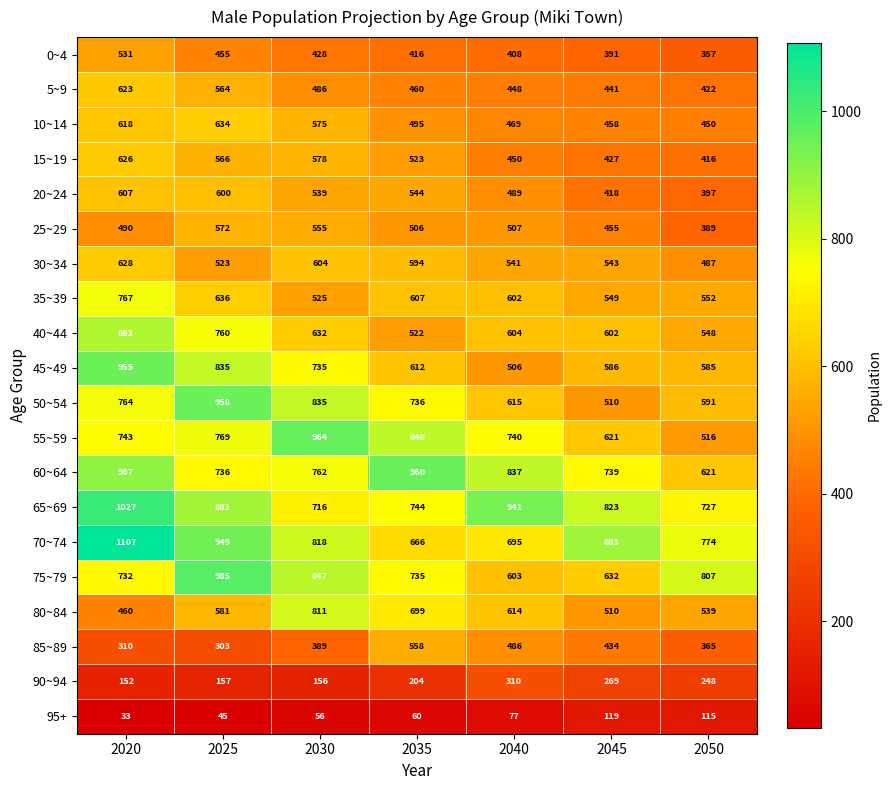

What is the average value of the 15~19 series?

512